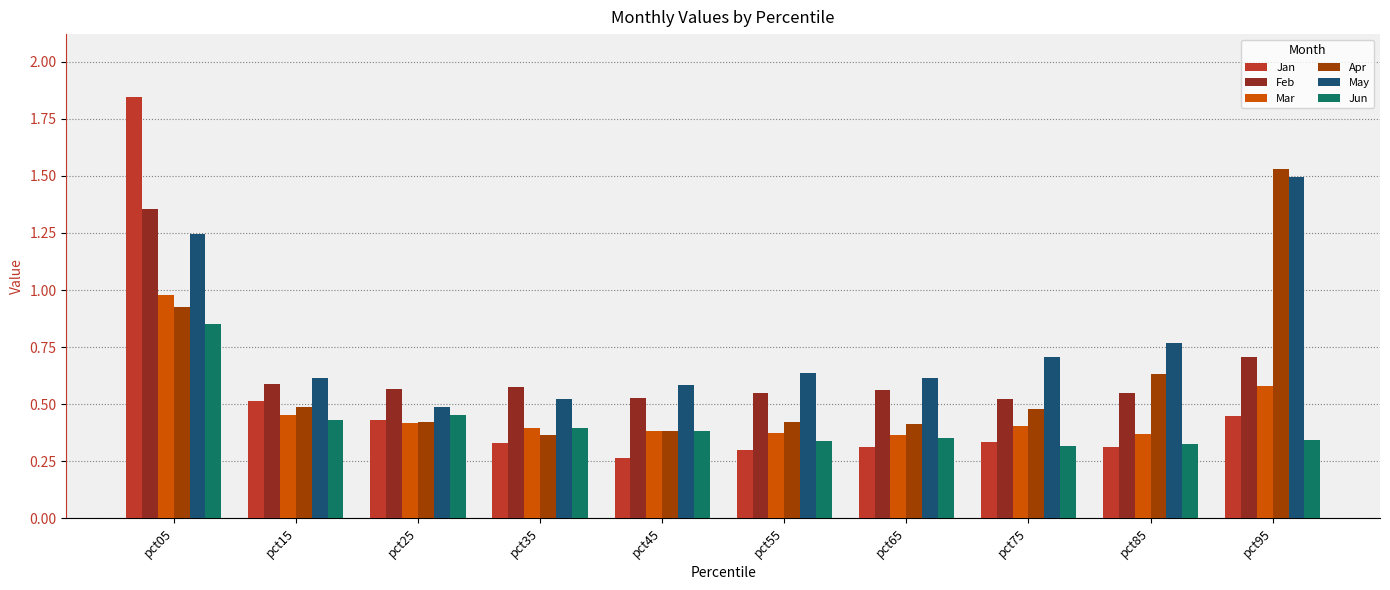

True or false: Jan has a value of 0.3 at pct65.

True